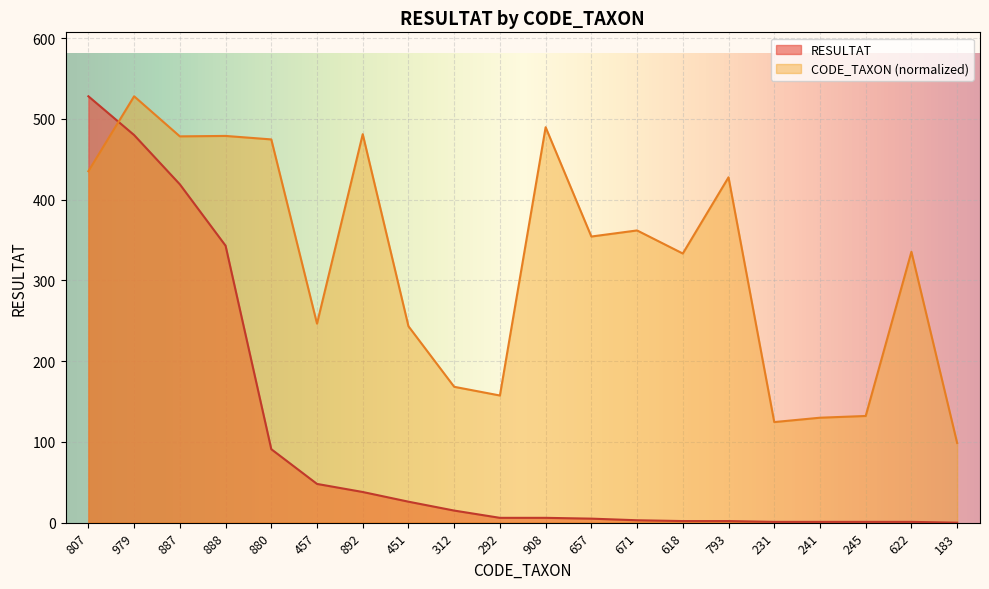

How many intersections are there between Total RESULTAT per CODE_TAXON and CODE_TAXON?

1